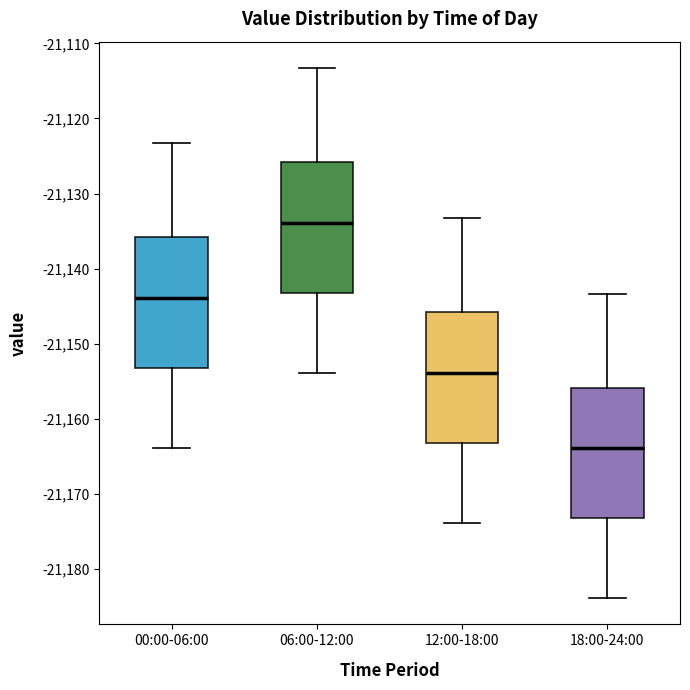

Where is the lower edge of the box for 06:00-12:00 on the y-axis? The values are not printed on the chart, so give them approximately, as read against the axis.

-21143